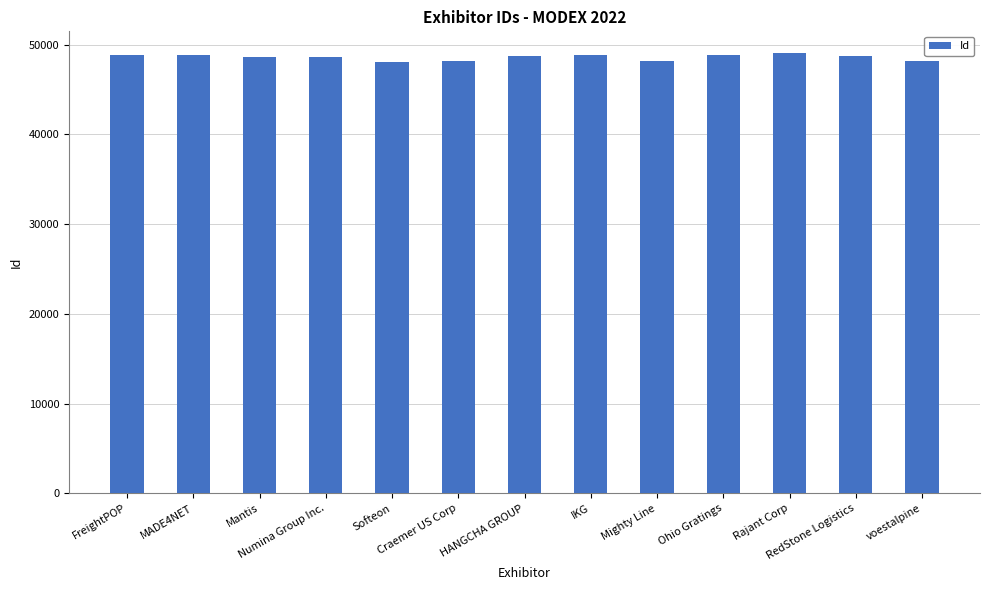

What is the difference between the values at MADE4NET and voestalpine?

616